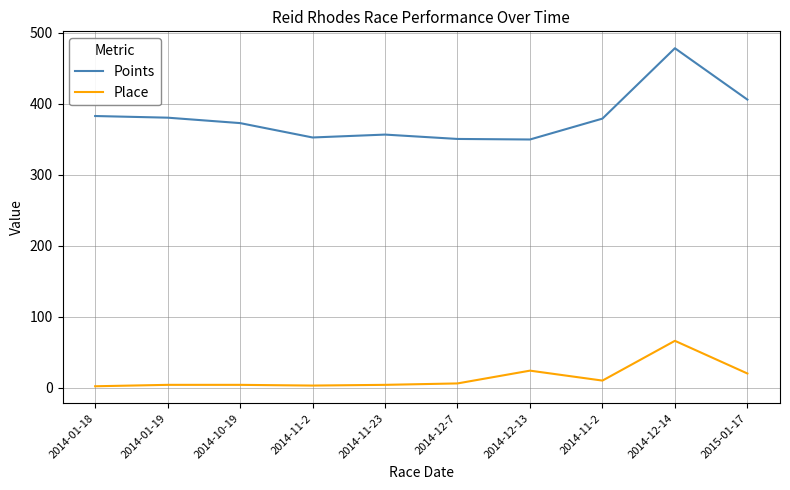

What are all the series names shown in the legend?

Points, Place